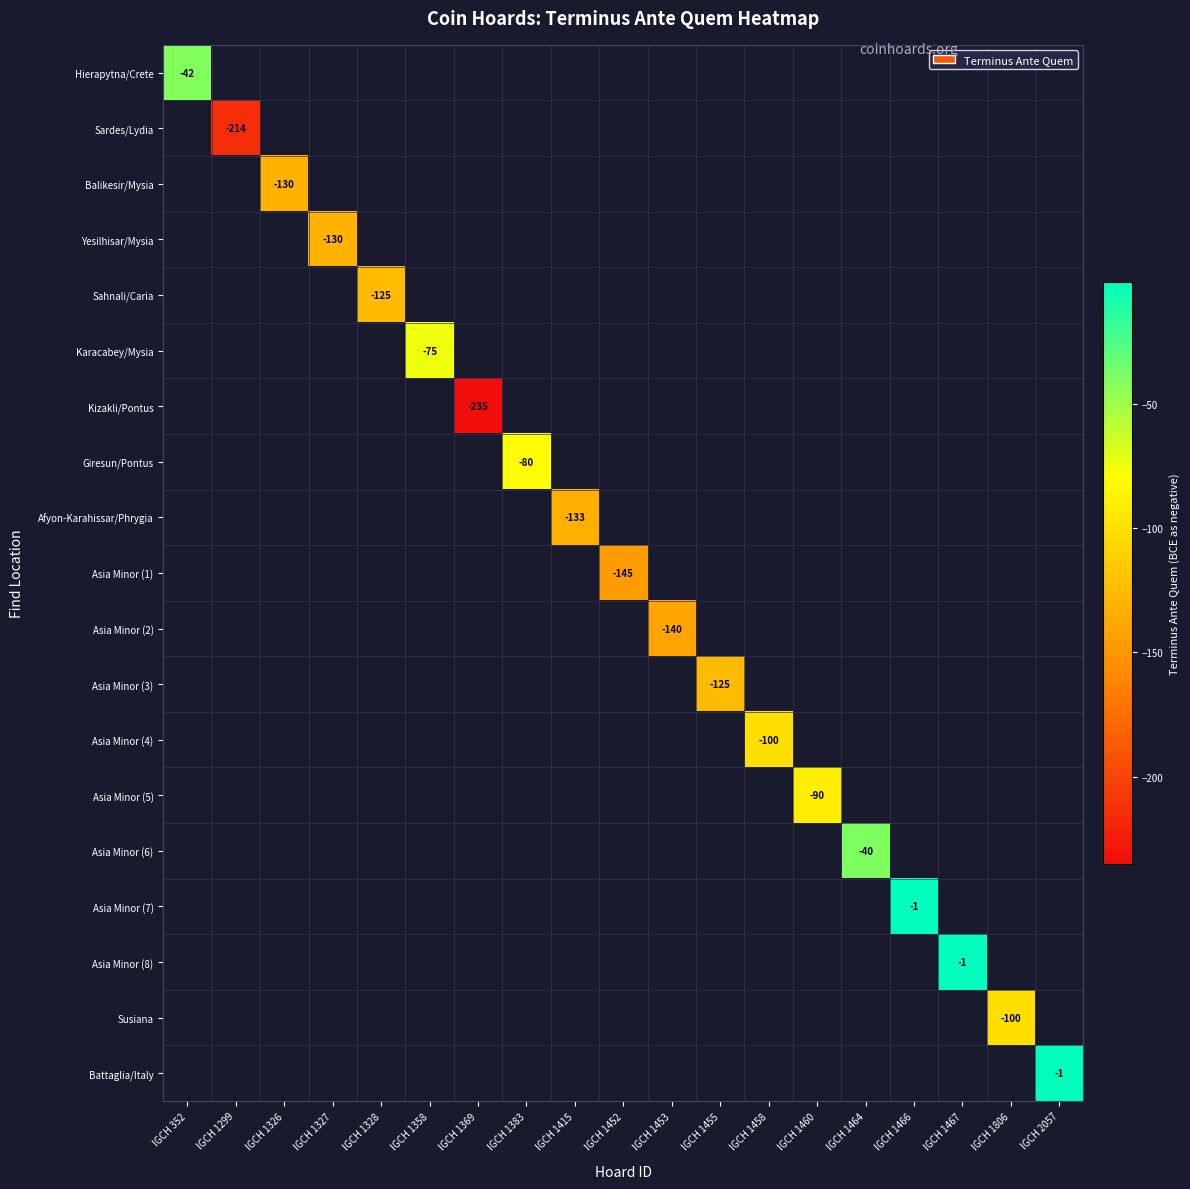

At IGCH 1326, list the series in order from smallest to largest.

Hierapytna/Crete, Sardes/Lydia, Balikesir/Mysia, Yesilhisar/Mysia, Sahnali/Caria, Karacabey/Mysia, Kizakli/Pontus, Giresun/Pontus, Afyon-Karahissar/Phrygia, Asia Minor (1), Asia Minor (2), Asia Minor (3), Asia Minor (4), Asia Minor (5), Asia Minor (6), Asia Minor (7), Asia Minor (8), Susiana, Battaglia/Italy